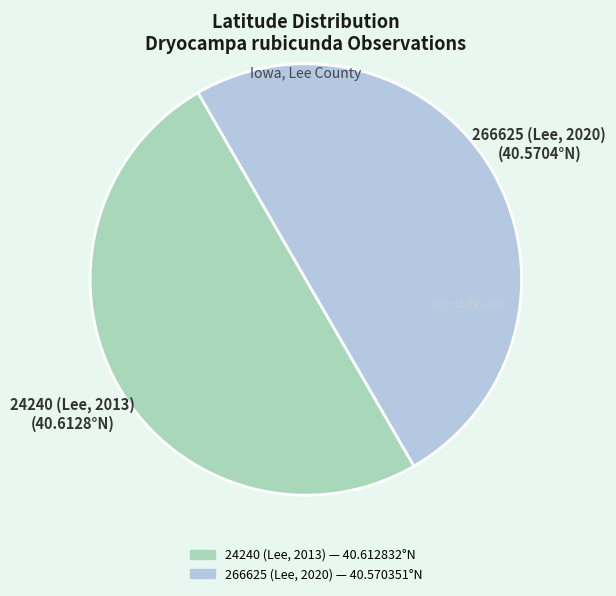

How many segments does this pie chart have?

2